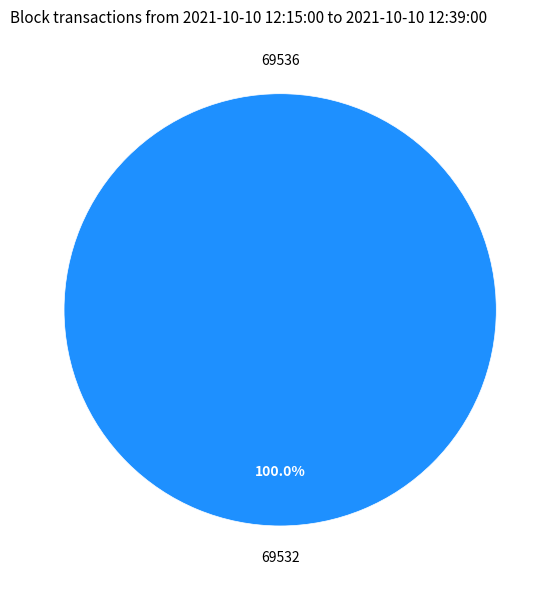

Rank the categories by value from highest to lowest.

69532, 69536